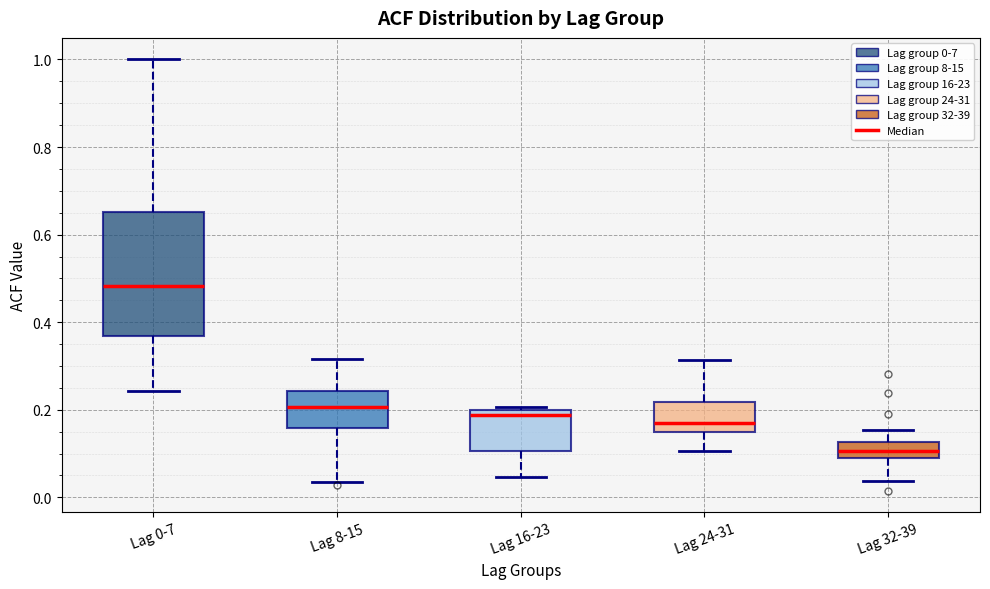

Which box's median line is the lowest?

Lag 32-39